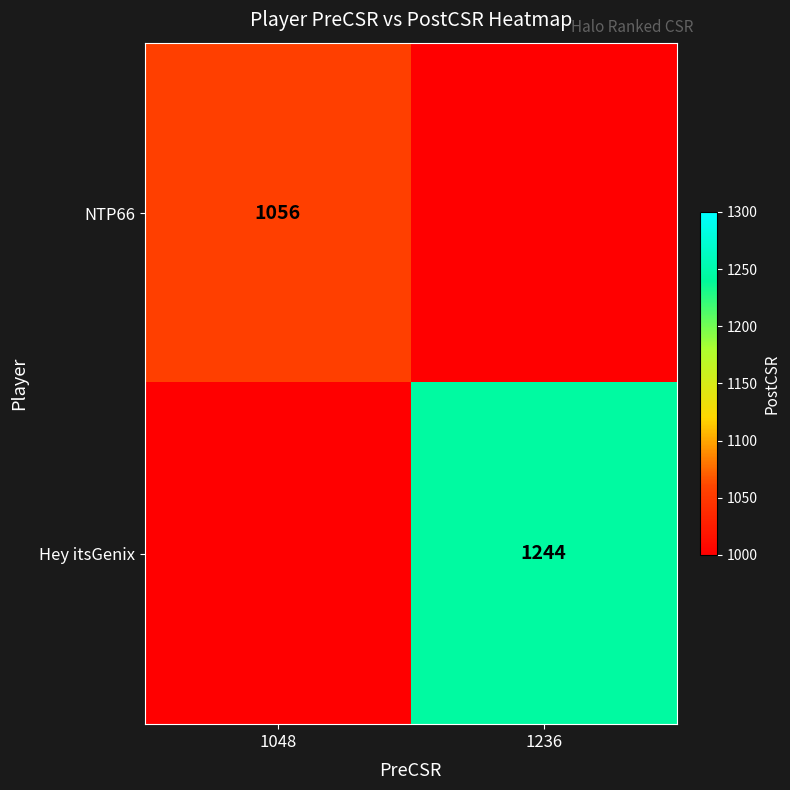

True or false: Hey itsGenix has a value of 1244 at 1236.

True